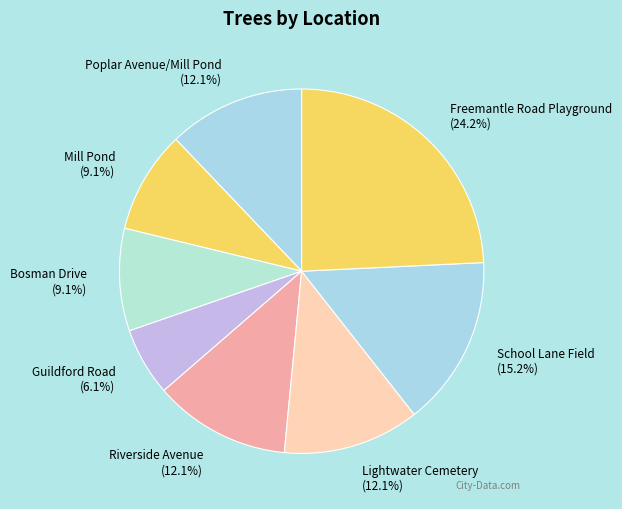

To the nearest percent, what is the average slice percentage?

12%